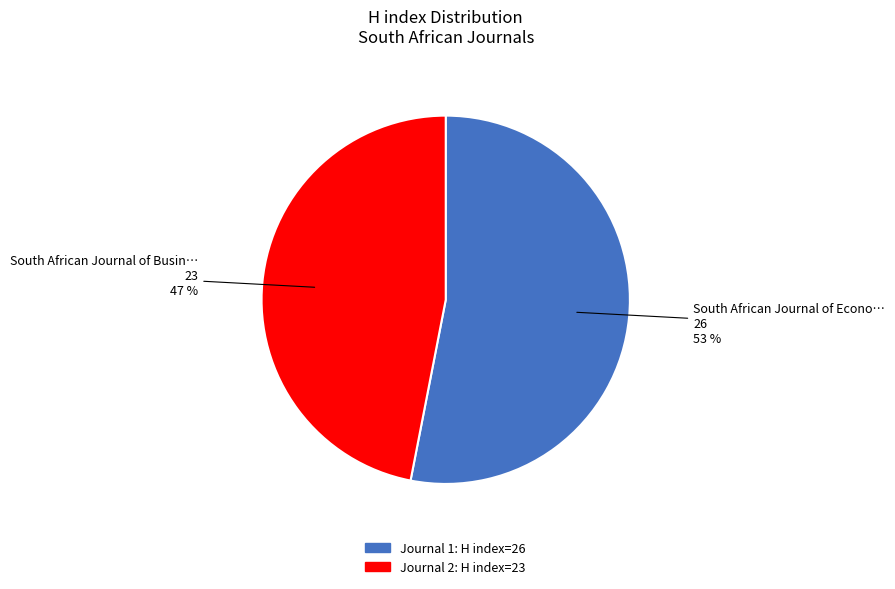

To the nearest percent, what is the average slice percentage?

50%